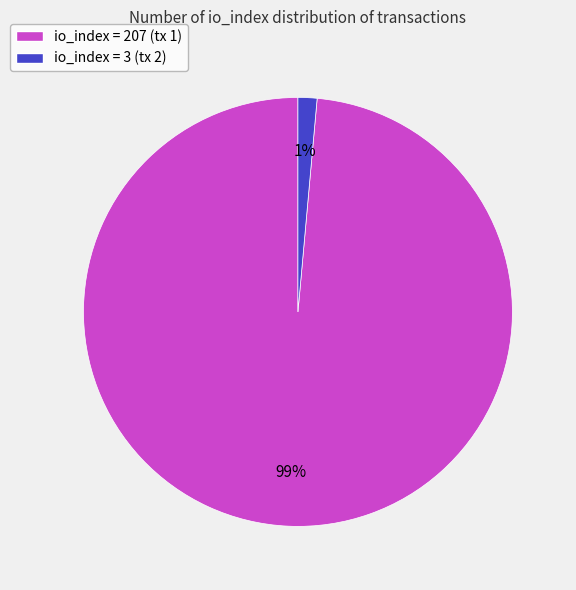

To the nearest percent, what is the combined percentage of io_index = 3 (tx 2) and io_index = 207 (tx 1)?

100%